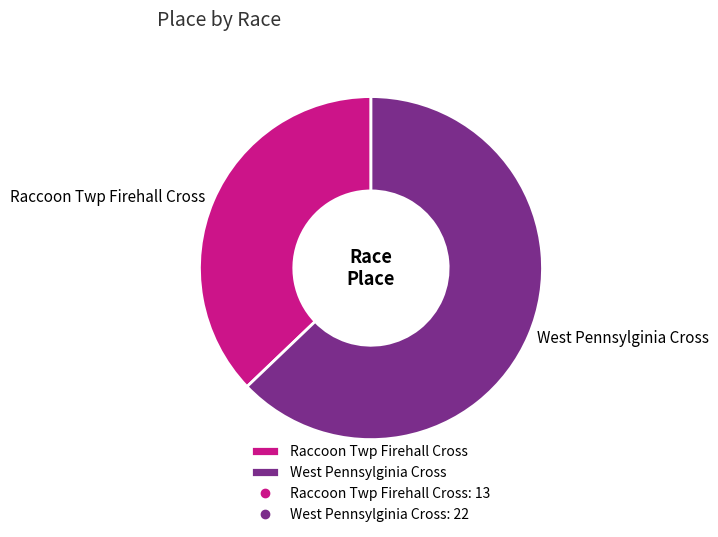

The Raccoon Twp Firehall Cross slice represents 37% of the pie. True or false?

True